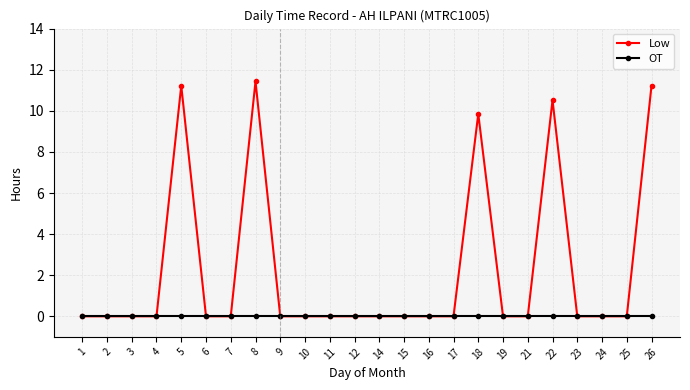

True or false: Low has a value of 18.1 at 8.

False